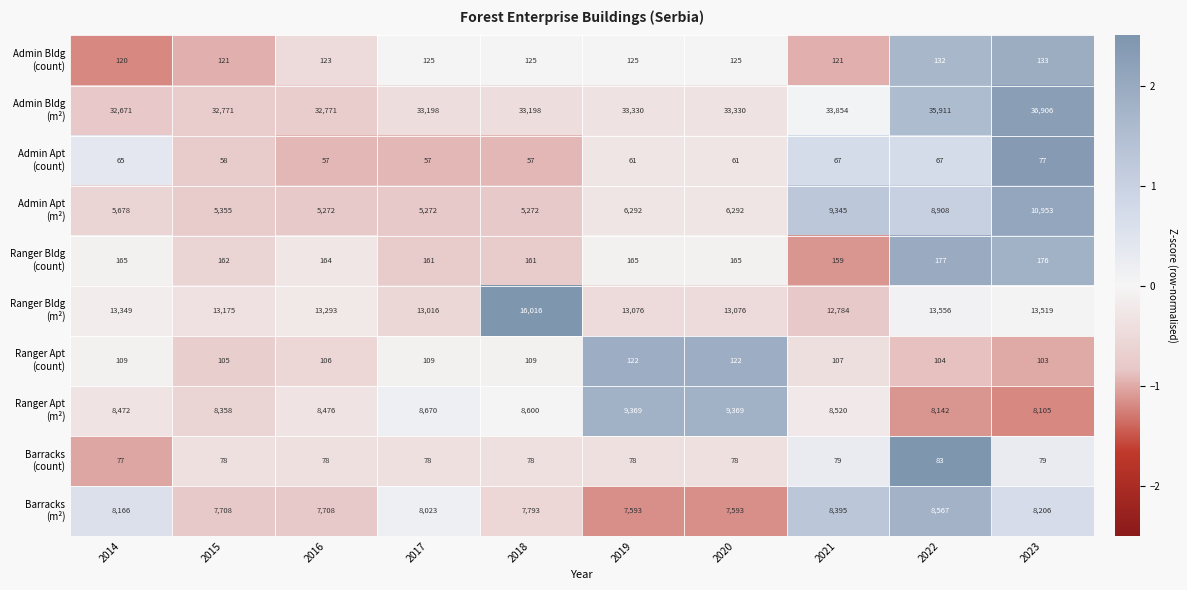

What is the difference between the highest and lowest values at 2016?

32714